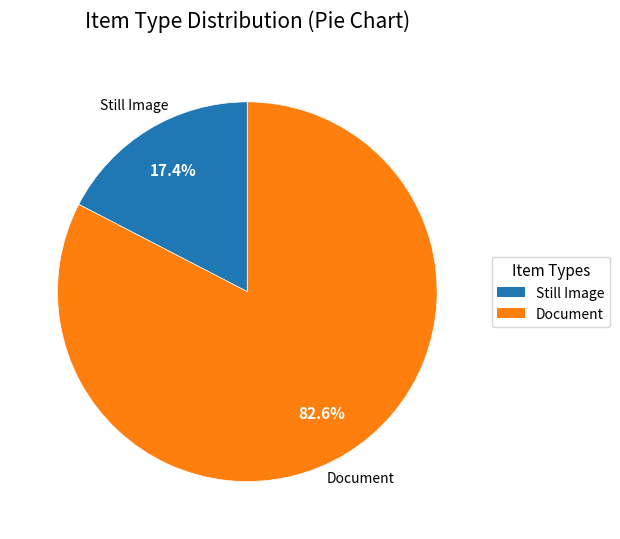

Combined, do Still Image and Document account for over 50%?

Yes